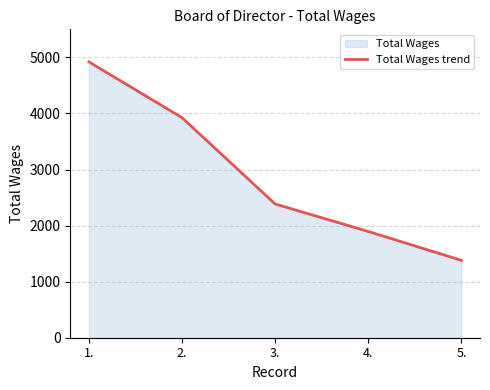

What position from the right is 3.?

3